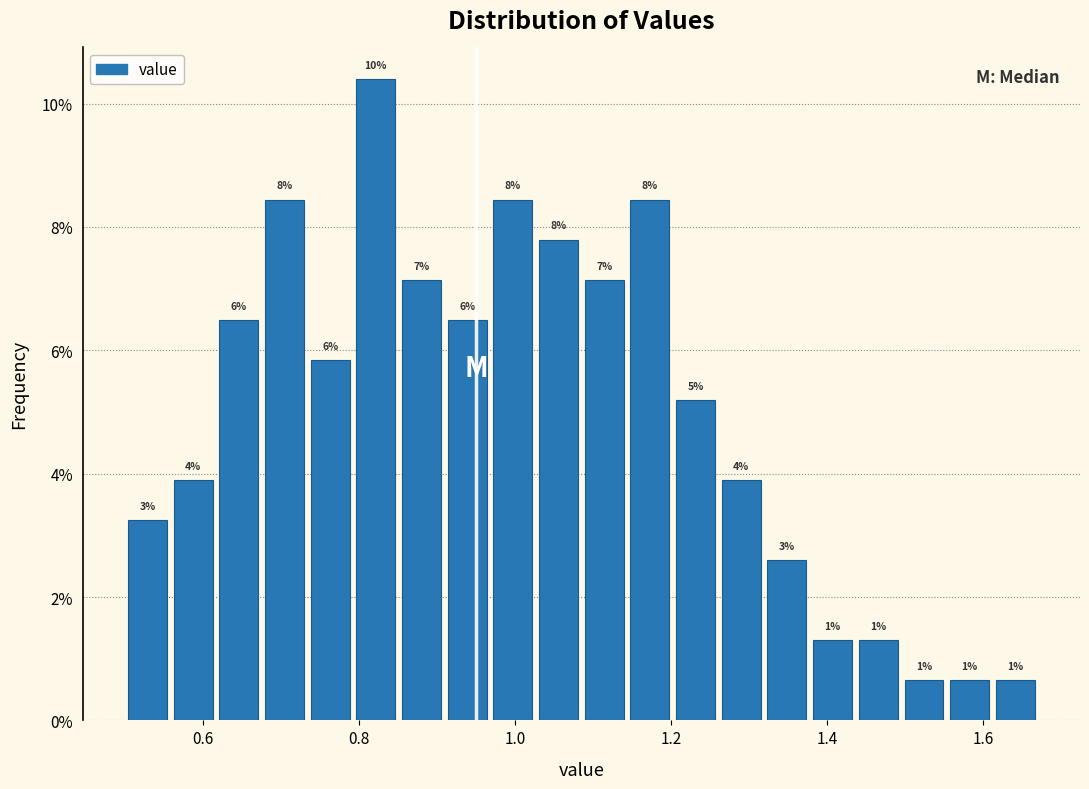

Read against the x-axis, roughly where is the centre of the tallest bar?

0.82